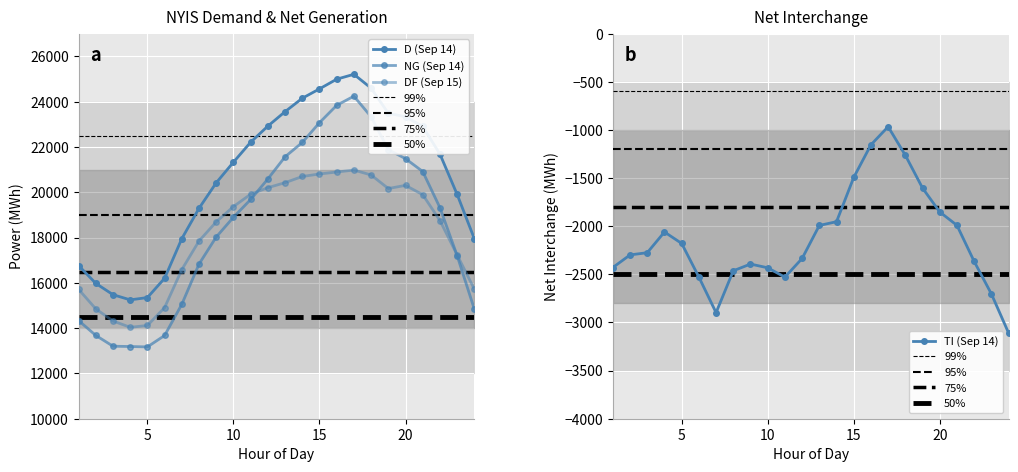

Is this an area chart (filled region under the line)?

No